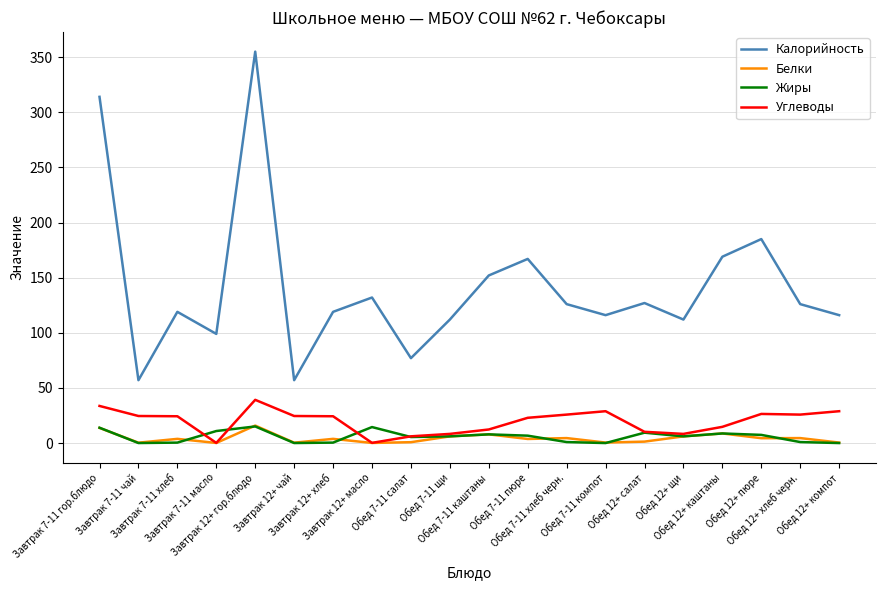

At how many categories does at least one series exceed 288?

2